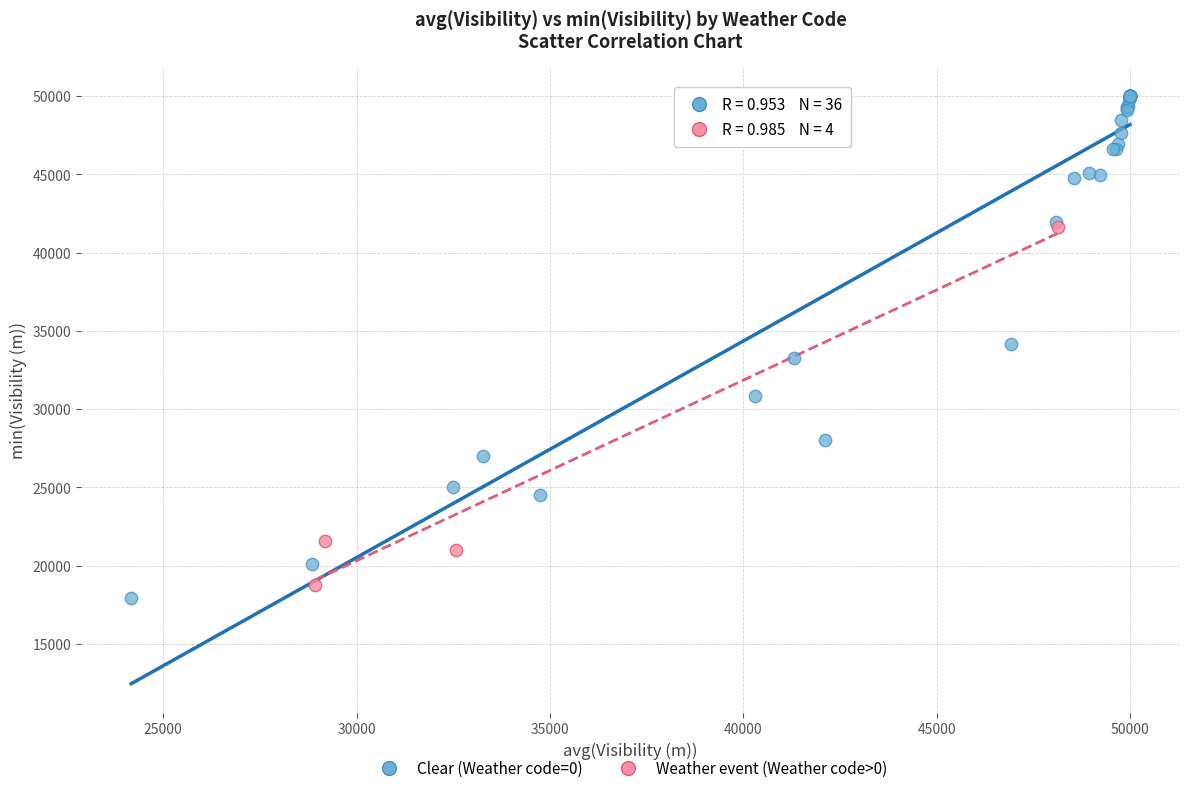

Which series reaches the maximum Y coordinate?

Clear (Weather code=0)